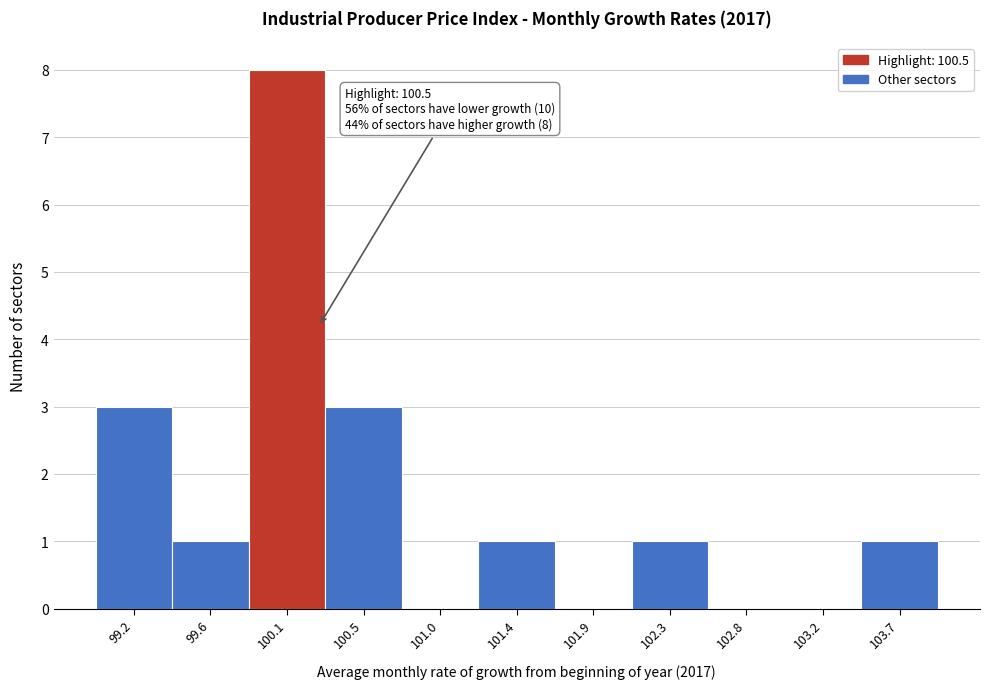

Reading left to right, transcribe all the data shown in this chart.

99.2=3	99.6=1	100.1=8	100.5=3	101.0=0	101.4=1	101.9=0	102.3=1	102.8=0	103.2=0	103.7=1